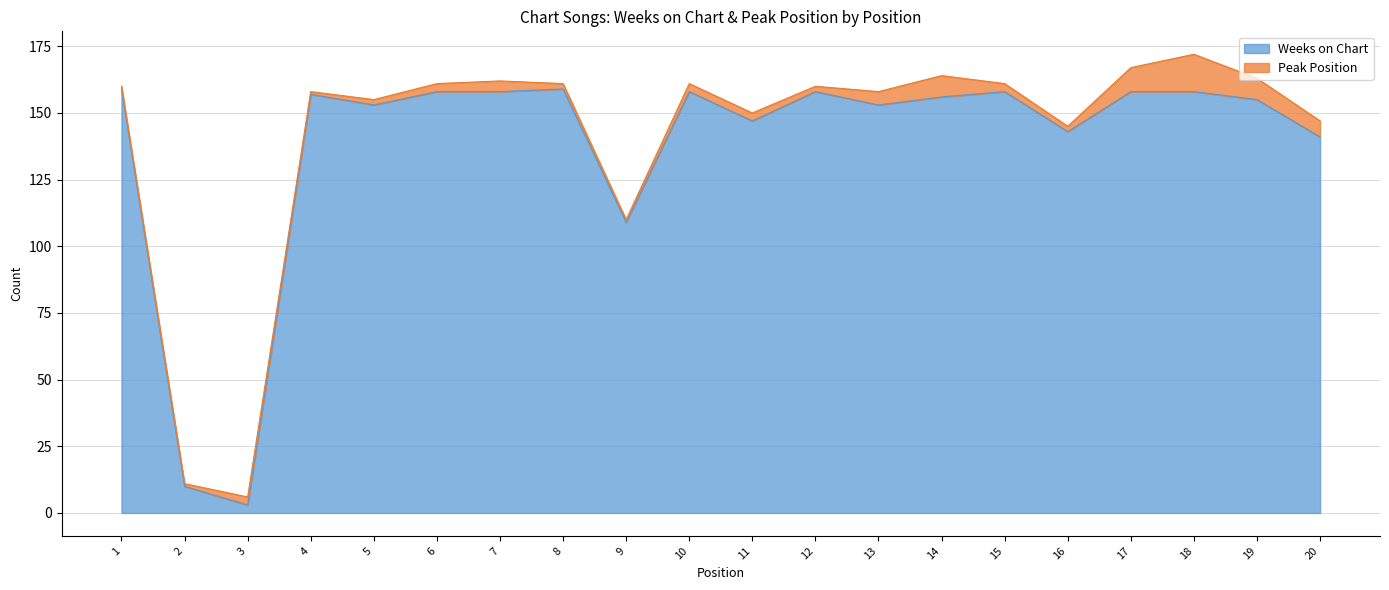

How many data points does each series have?

20